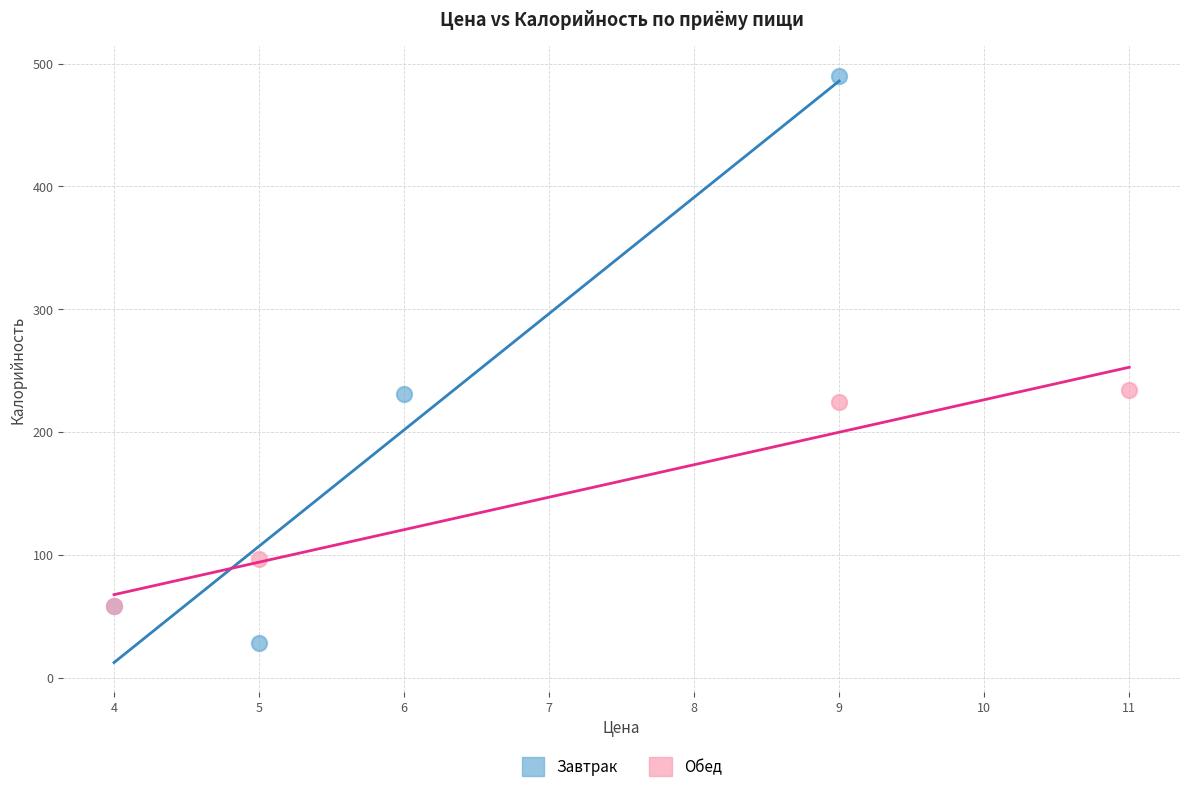

Which series has the largest Y range (max minus min)?

Завтрак